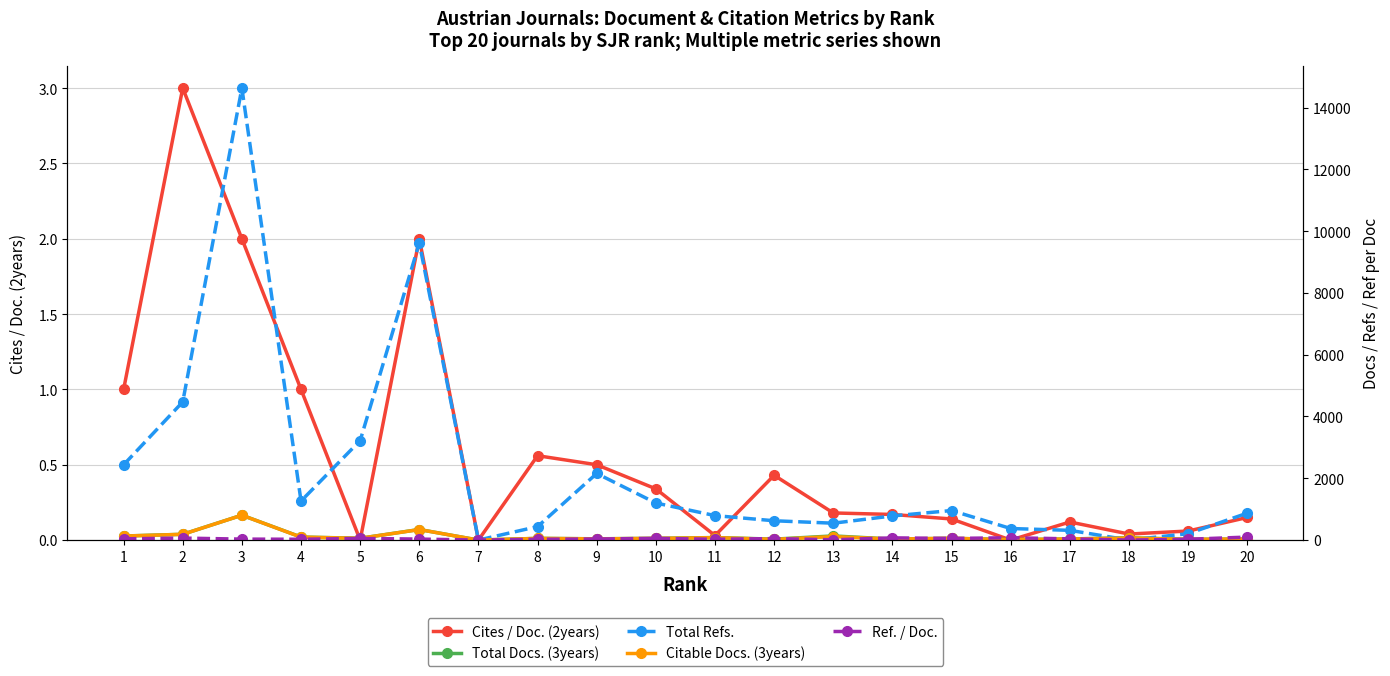

What are all the series names shown in the legend?

Cites / Doc. (2years), Total Docs. (3years), Total Refs., Citable Docs. (3years), Ref. / Doc.